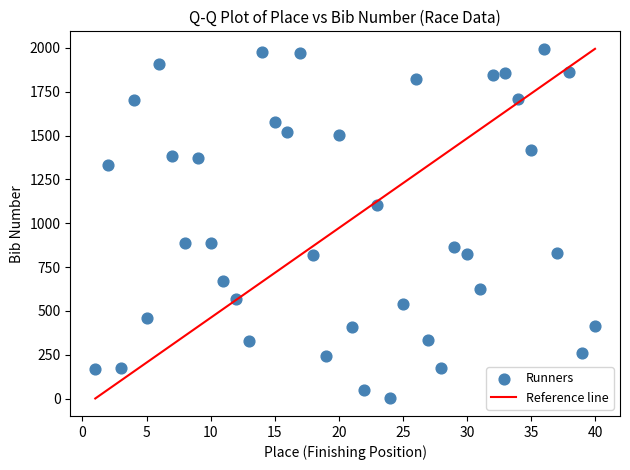

What is the range of Y values (max minus min)?

1994